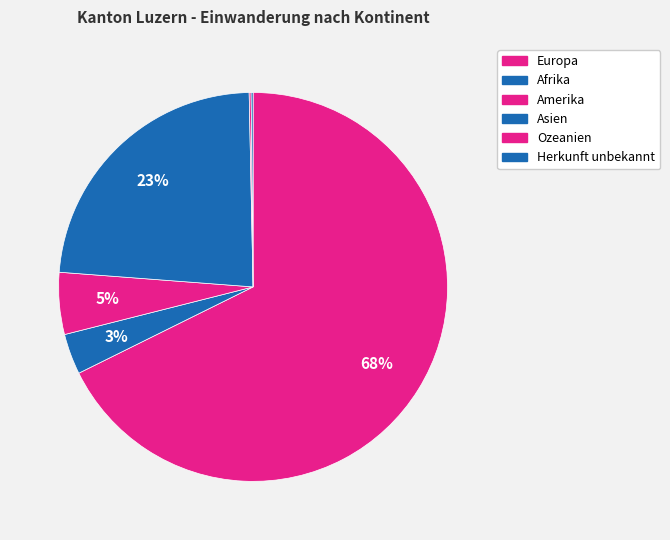

Does Europa account for over 50% of the chart?

Yes